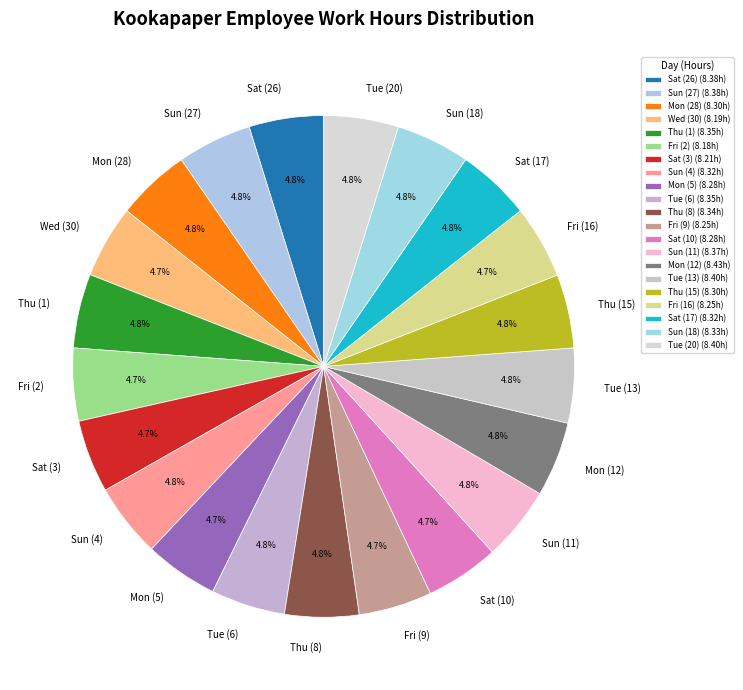

What percentage is NOT represented by Tue (6)?

95.2%